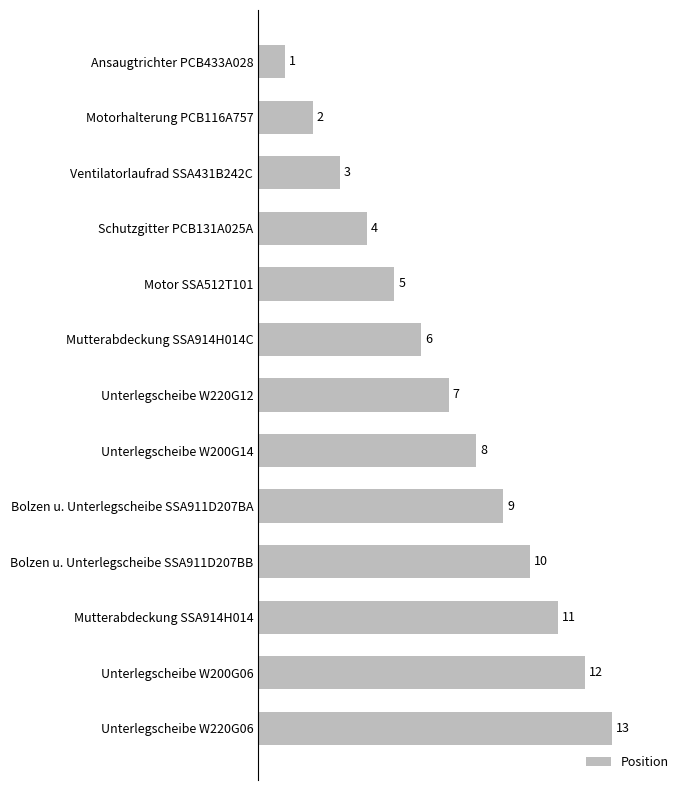

List the labels in order of value, smallest first.

Ansaugtrichter PCB433A028, Motorhalterung PCB116A757, Ventilatorlaufrad SSA431B242C, Schutzgitter PCB131A025A, Motor SSA512T101, Mutterabdeckung SSA914H014C, Unterlegscheibe W220G12, Unterlegscheibe W200G14, Bolzen u. Unterlegscheibe SSA911D207BA, Bolzen u. Unterlegscheibe SSA911D207BB, Mutterabdeckung SSA914H014, Unterlegscheibe W200G06, Unterlegscheibe W220G06